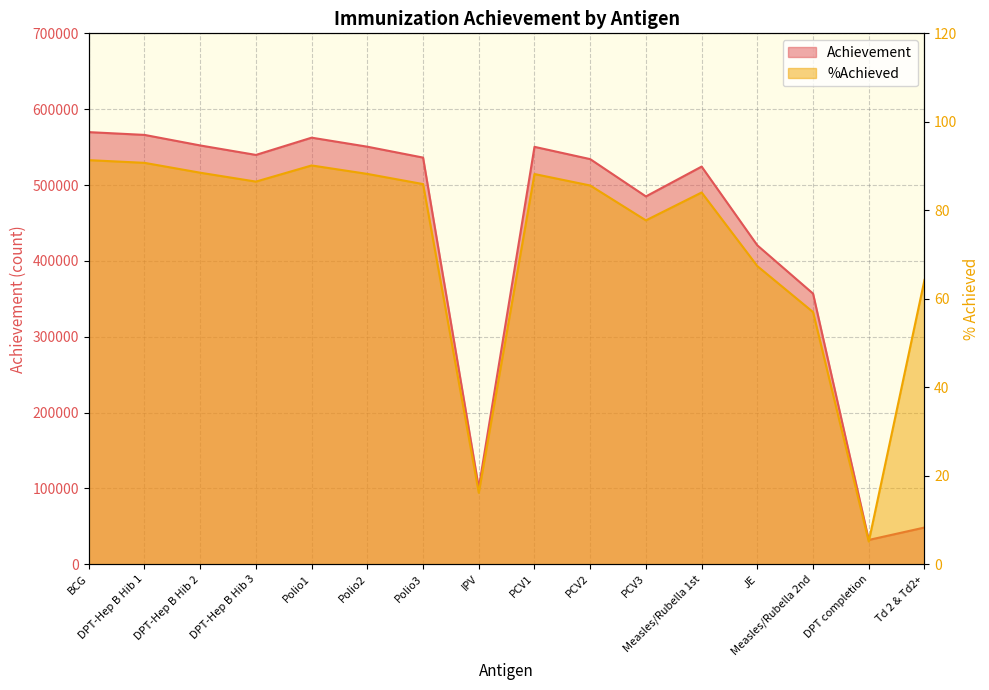

At which label does %Achieved first exceed 85?

BCG